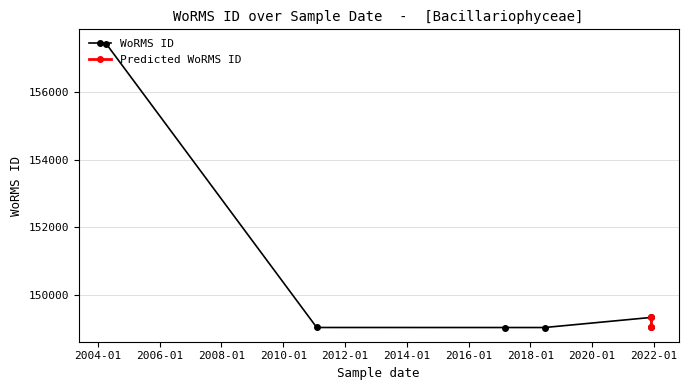

How many interior local peaks (higher than both neighbors) does the data have?

1